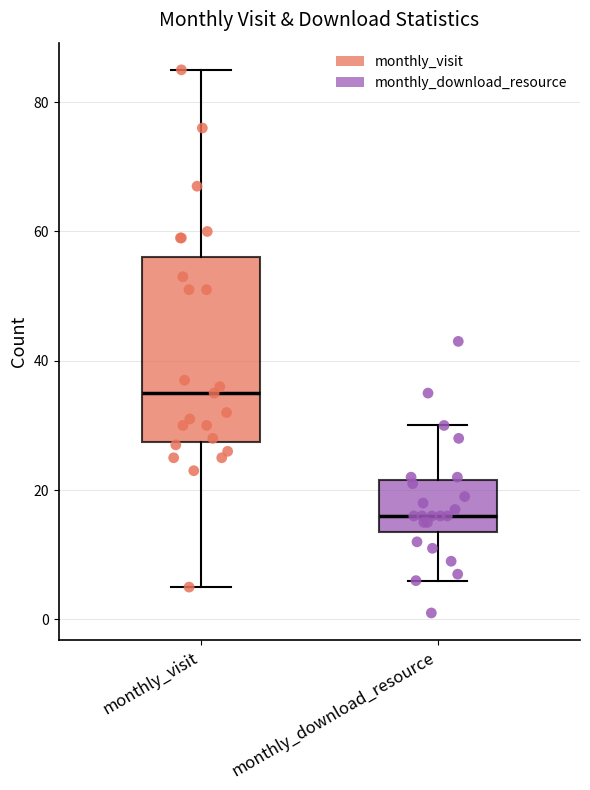

Which box has the lowest median line?

monthly_download_resource